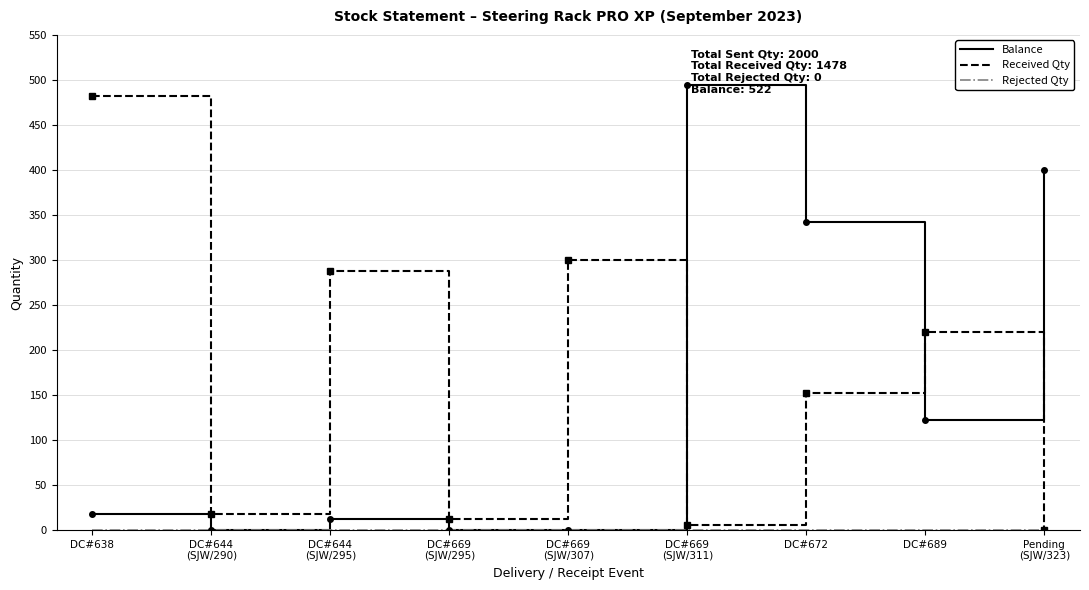

Where is Received Qty nearest to the value 241?

DC#689